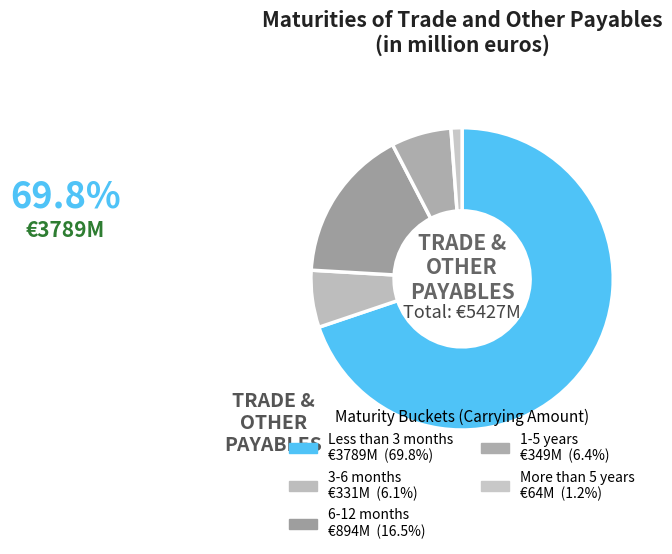

To the nearest percent, what portion does Less than 3 months represent?

70%